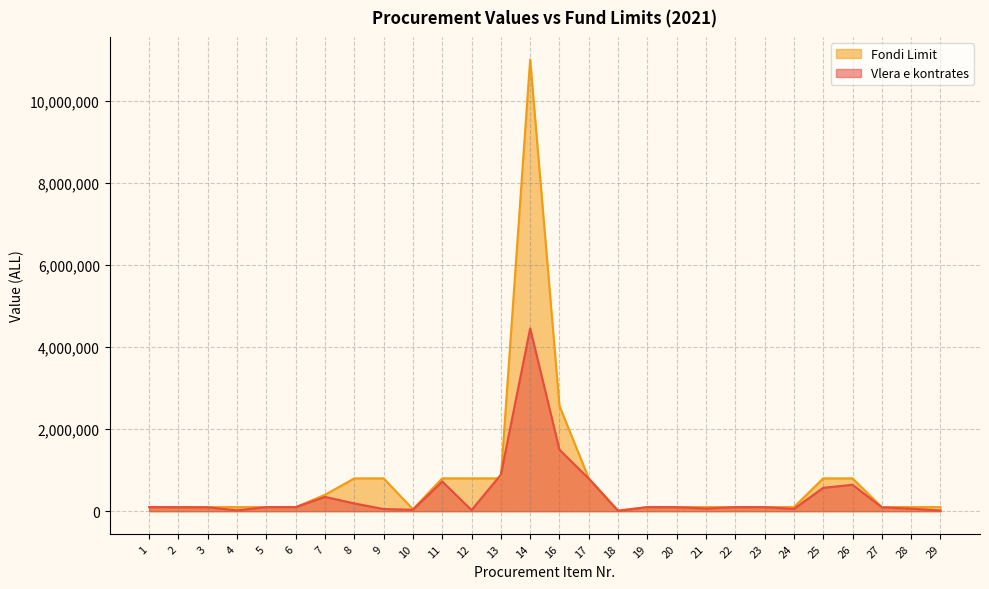

What is the maximum value shown in the chart?

11000000